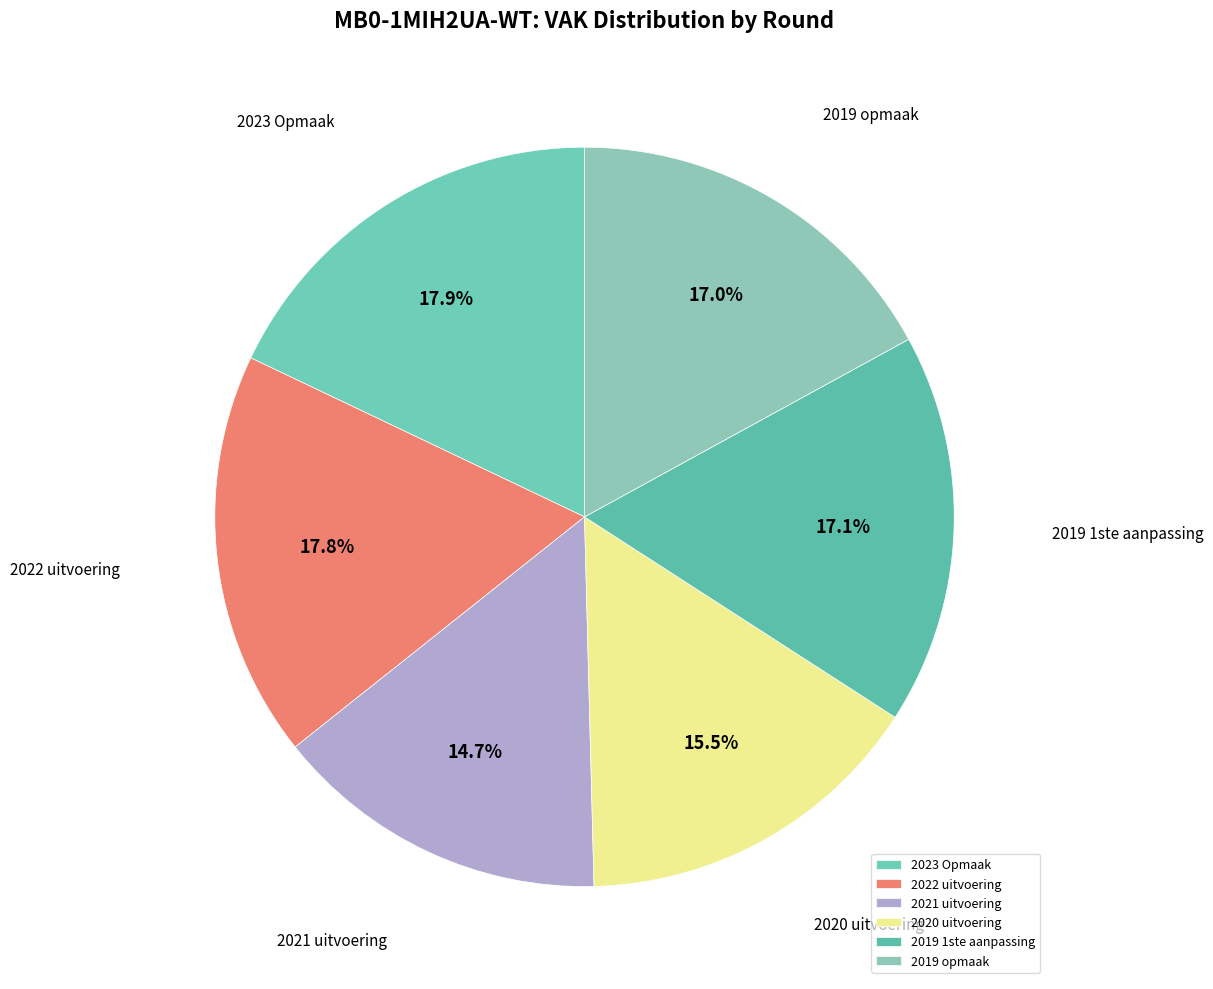

To the nearest percent, what percentage of the pie is 2023 Opmaak?

18%